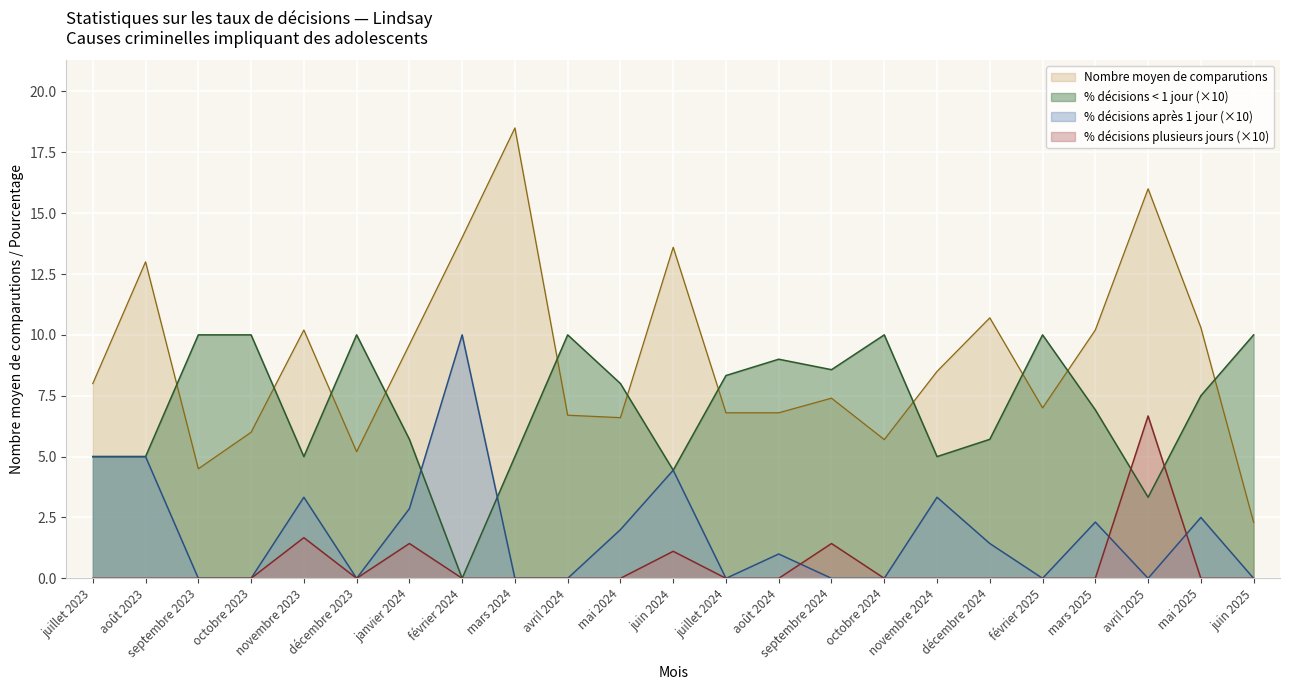

Where is the first local minimum for Décisions rendues en moins d'un jour (%)?

novembre 2023